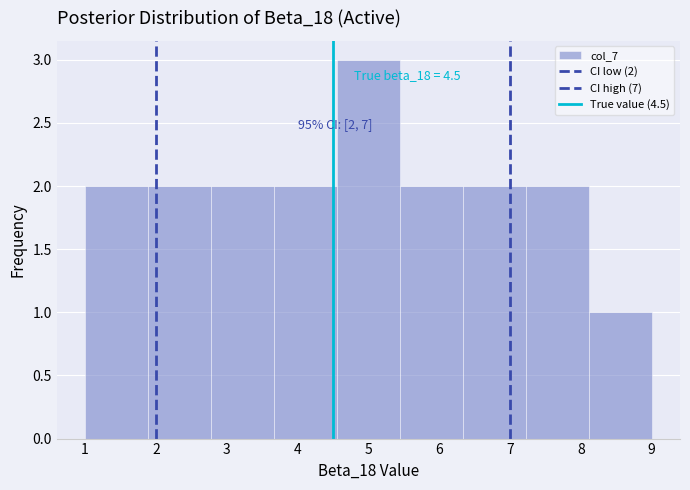

Over which range of the x-axis is the bar tallest?

4.6 to 5.4